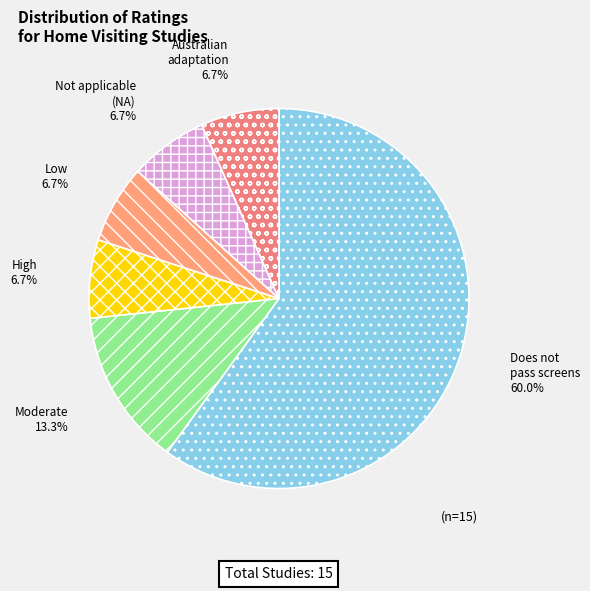

The Low slice represents 18% of the pie. True or false?

False